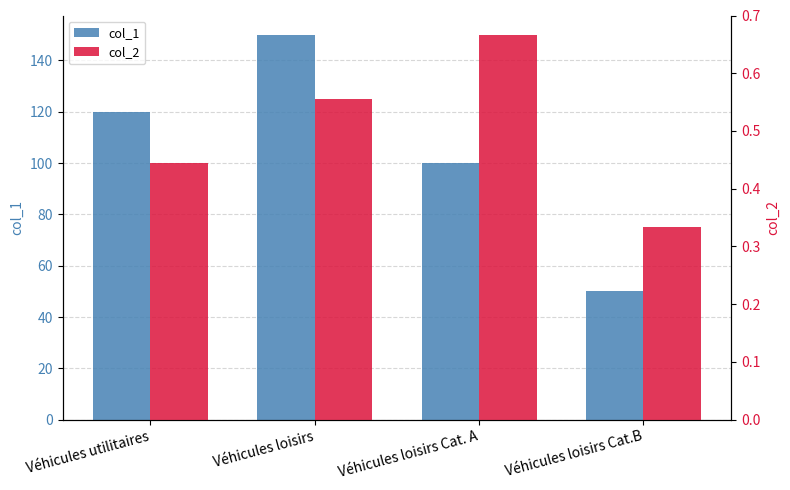

At which label is col_1 closest to 100?

Véhicules loisirs Cat. A